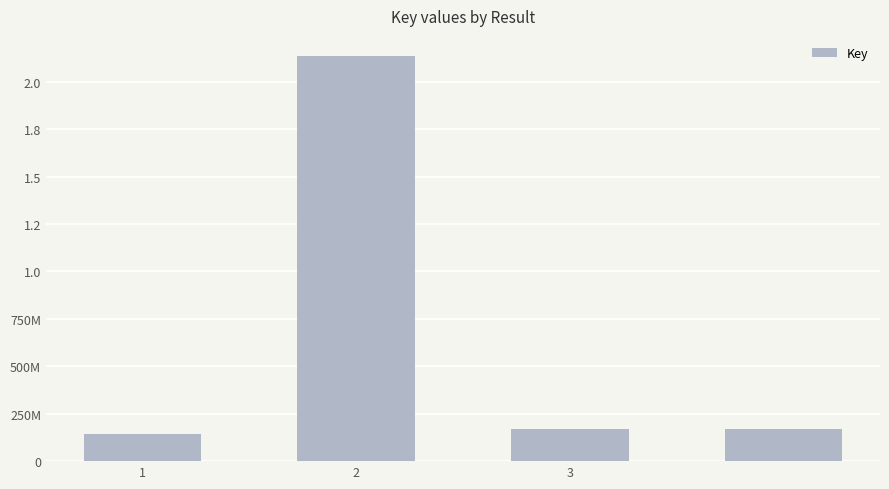

What is the sum of all values?

2619440174